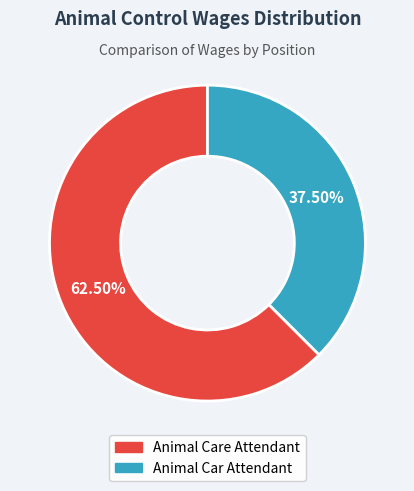

To the nearest percent, what is the difference between the largest and smallest slice percentages?

25%